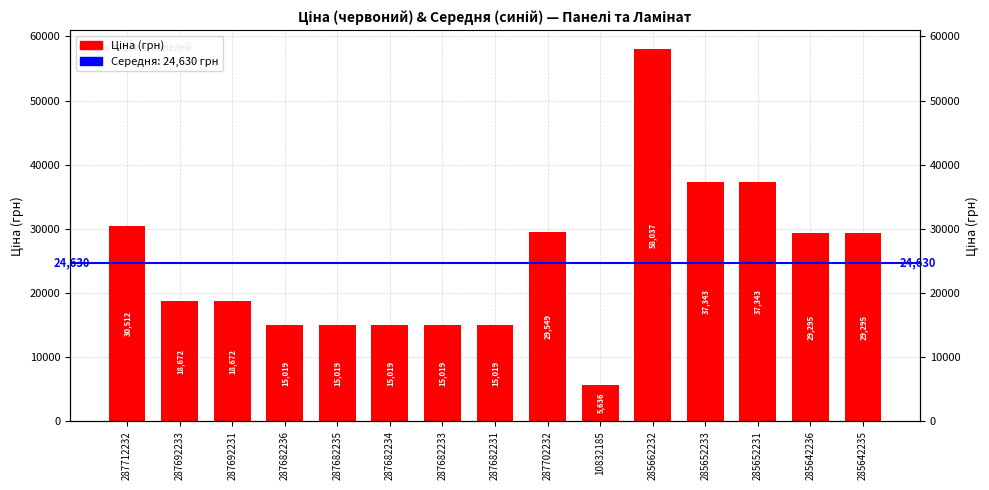

Which label corresponds to the smallest value in the chart?

10832185